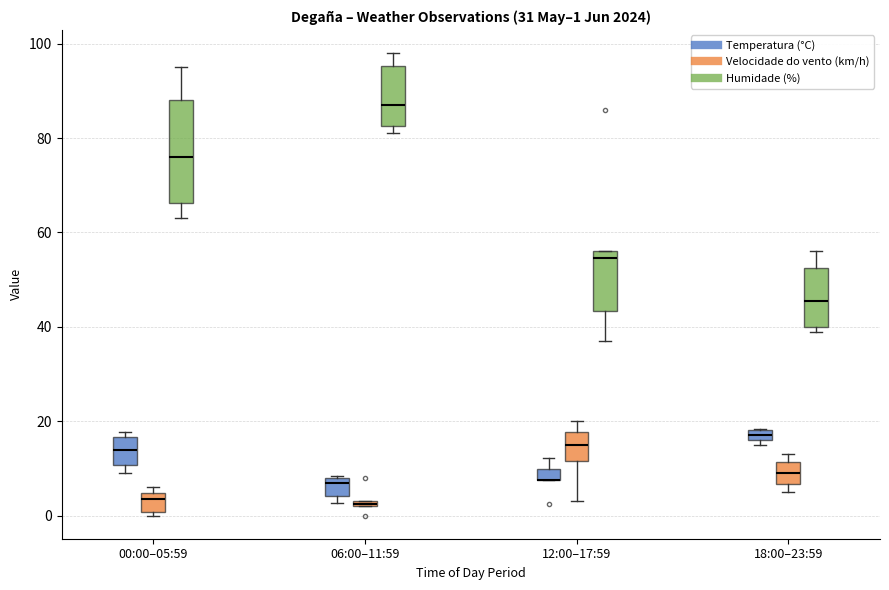

Comparing the boxes themselves (not the whiskers), which one is the tallest?

00:00–05:59 (Humidade (%))